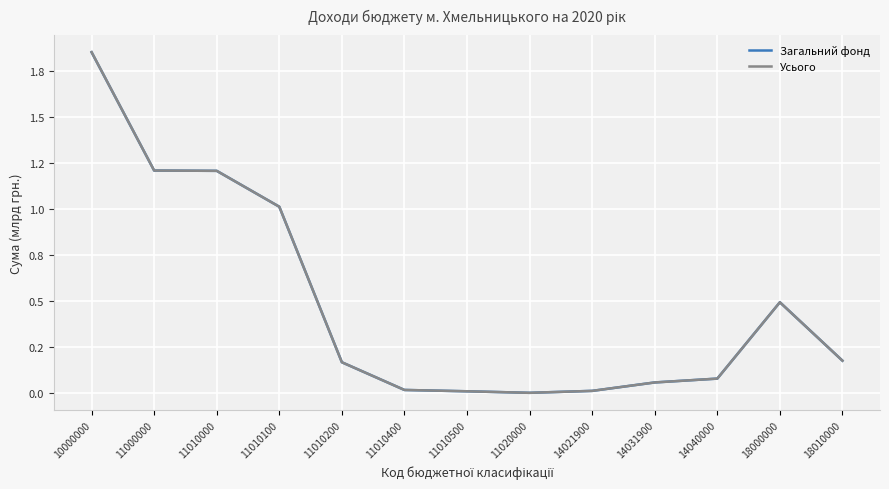

Which series has the widest spread of values?

Усього